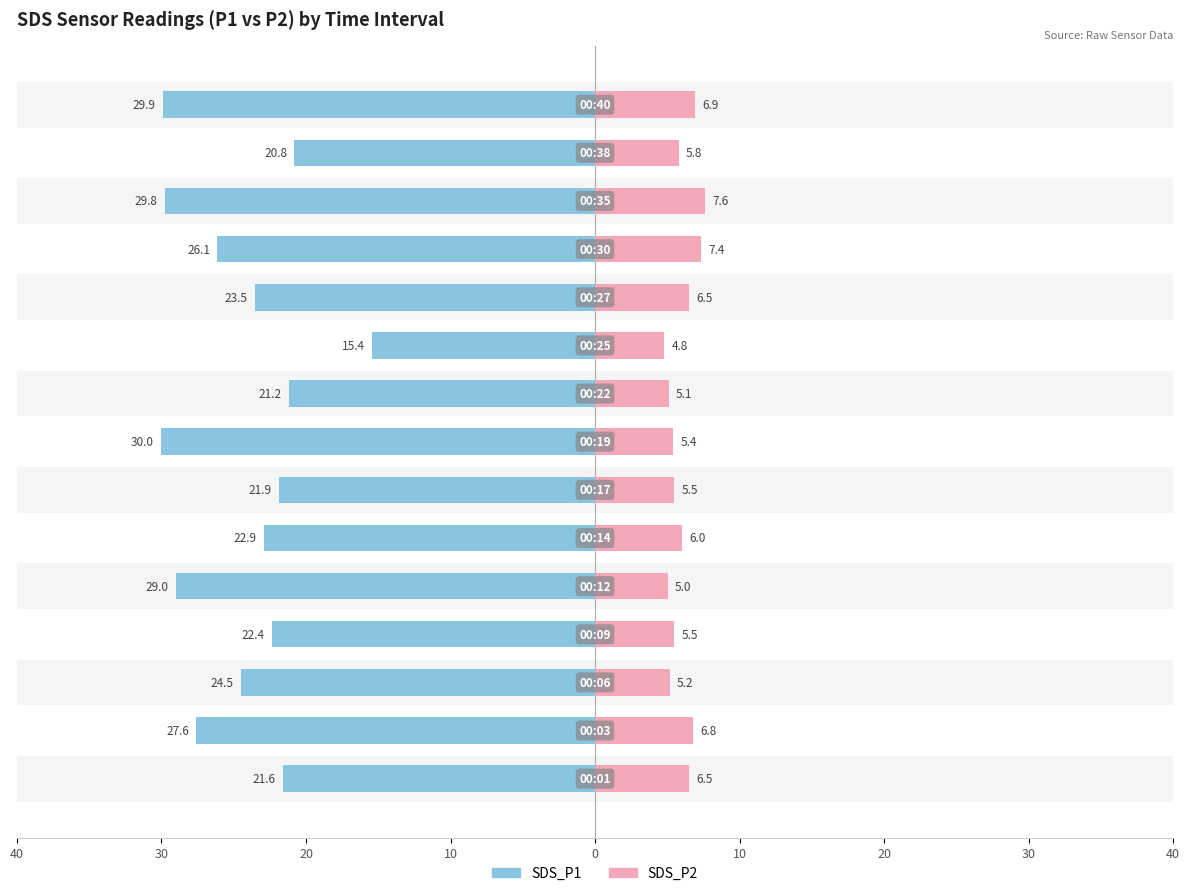

True or false: SDS_P2 has a value of 8.3 at 10.

False